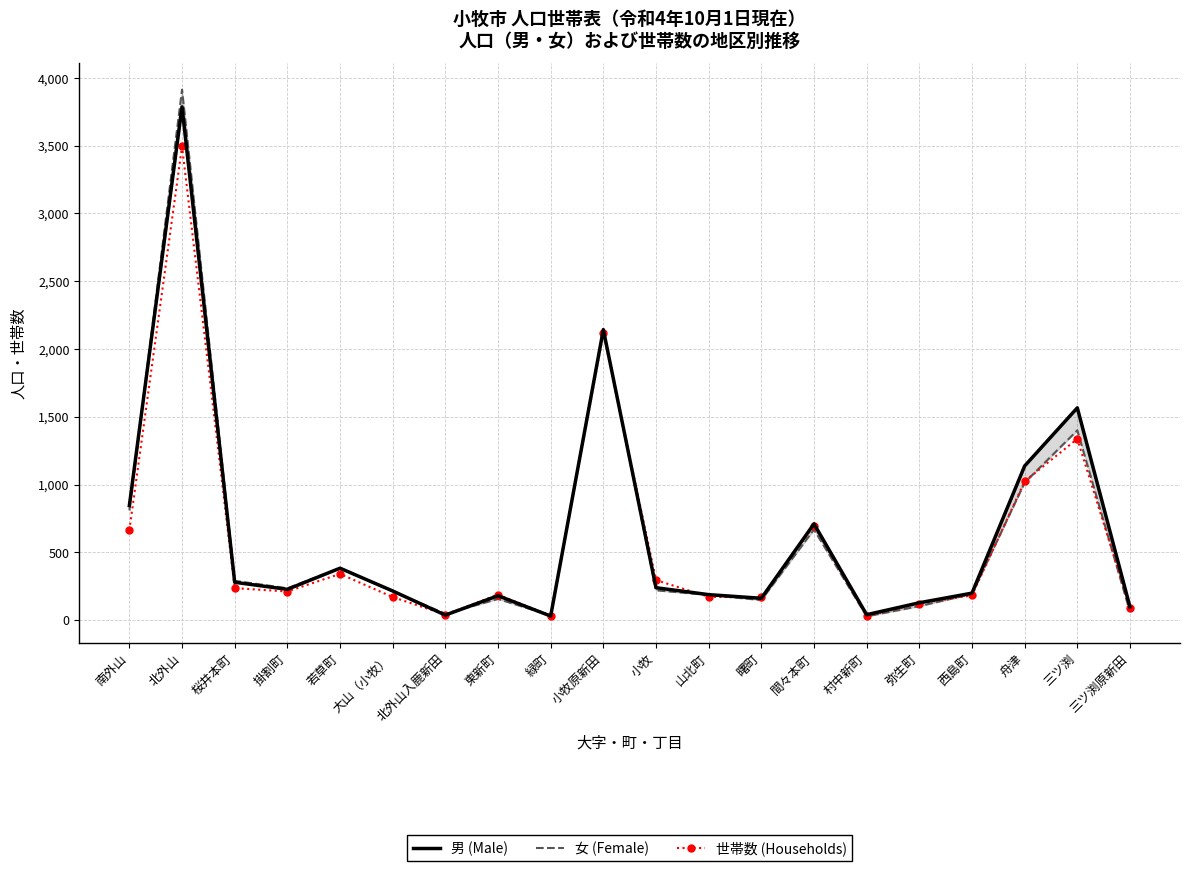

What is the spread (max minus min) of values at 三ツ渕原新田?

36